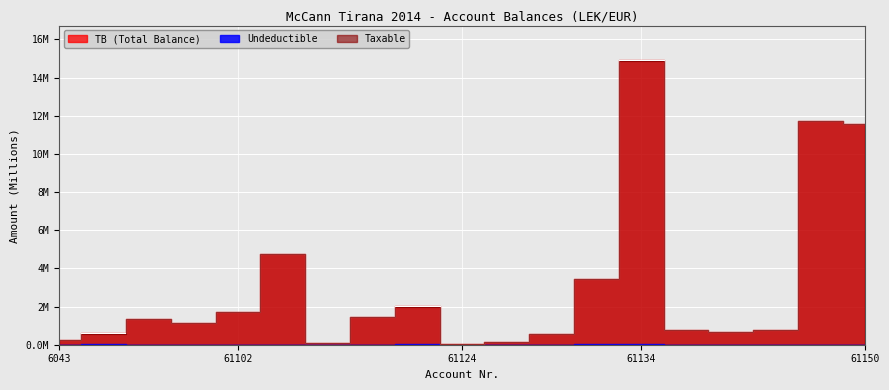

Reading left to right, transcribe all the data shown in this chart.

Taxable: 6043=0.3	6044=0.6	611=1.4	61101=1.1	61102=1.7	61103=4.7	61104=0.1	61115=1.4	61123=2.0	61124=0.1	61126=0.2	61128=0.6	61131=3.4	61134=14.9	61144=0.8	61146=0.7	61148=0.8	61149=11.7	61150=11.6
TB: 6043=0.3	6044=0.6	611=1.4	61101=1.1	61102=1.7	61103=4.7	61104=0.1	61115=1.4	61123=2.0	61124=0.1	61126=0.2	61128=0.6	61131=3.5	61134=14.9	61144=0.8	61146=0.7	61148=0.8	61149=11.7	61150=11.6